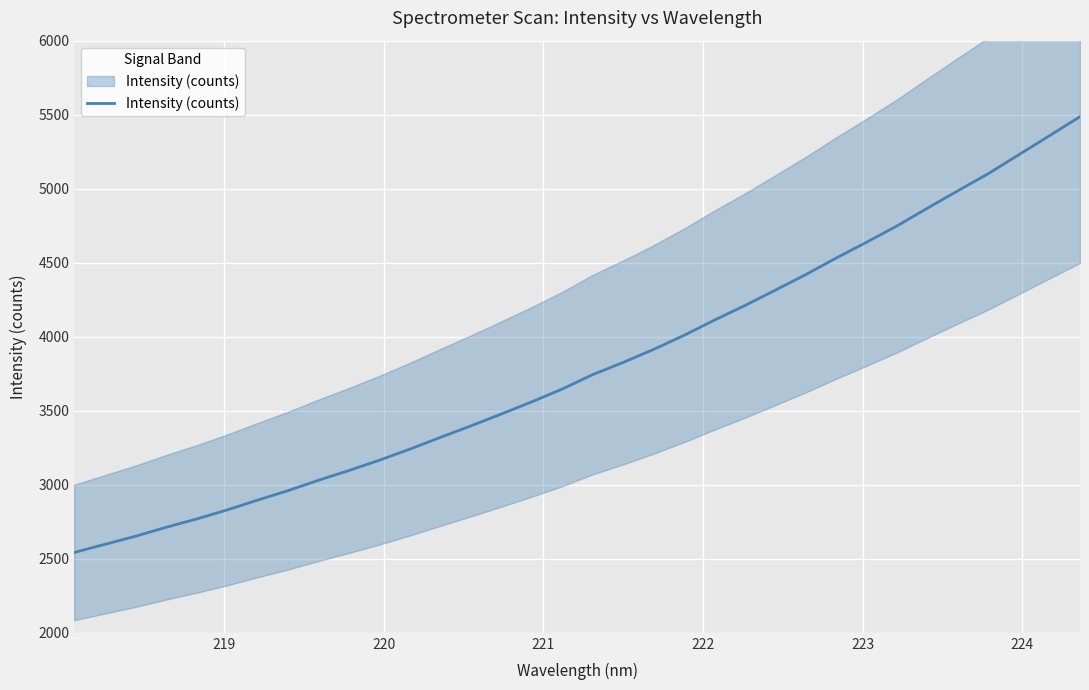

What is the label of the 32nd point from the right?

220